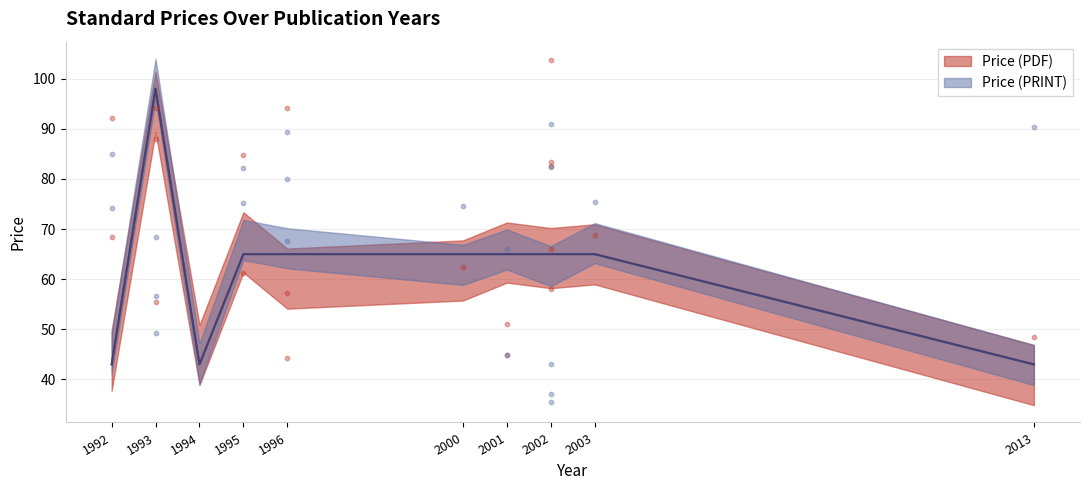

At how many categories does at least one series exceed 57?

7